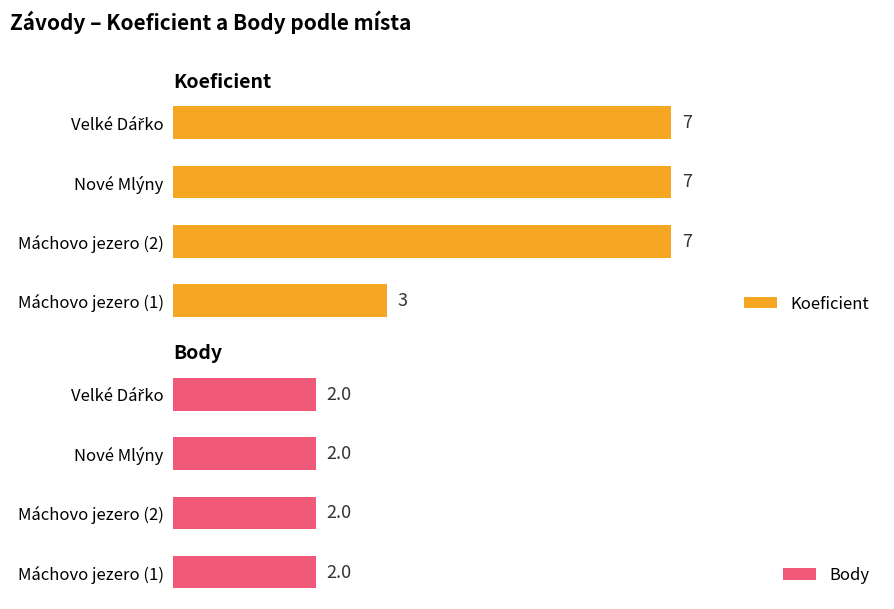

At which label does Koeficient reach its minimum?

Máchovo jezero (1)